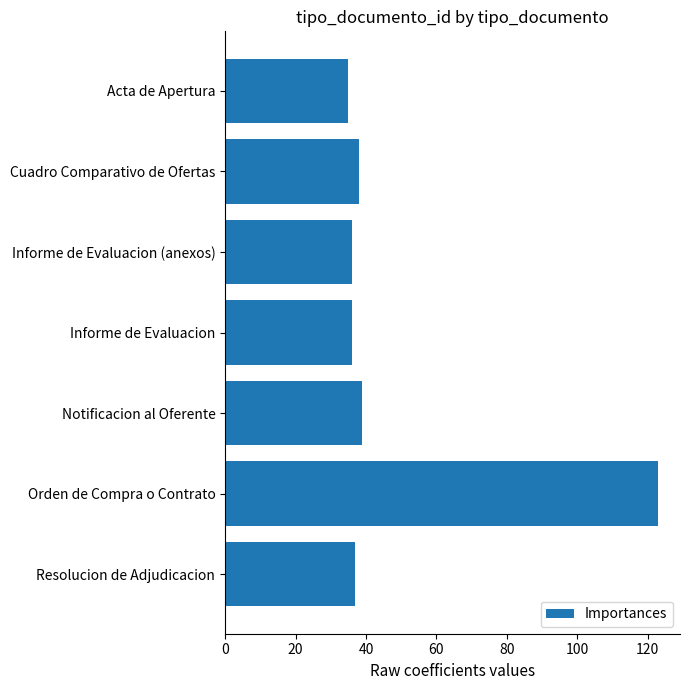

Count the number of categories in the chart.

7